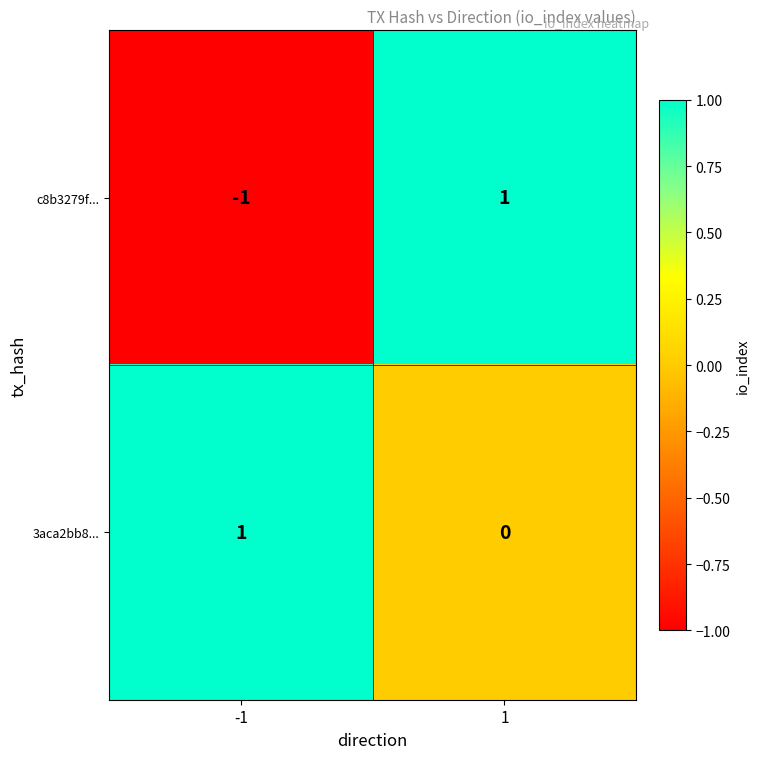

Between -1 and 1, which series saw the biggest shift?

c8b3279f...